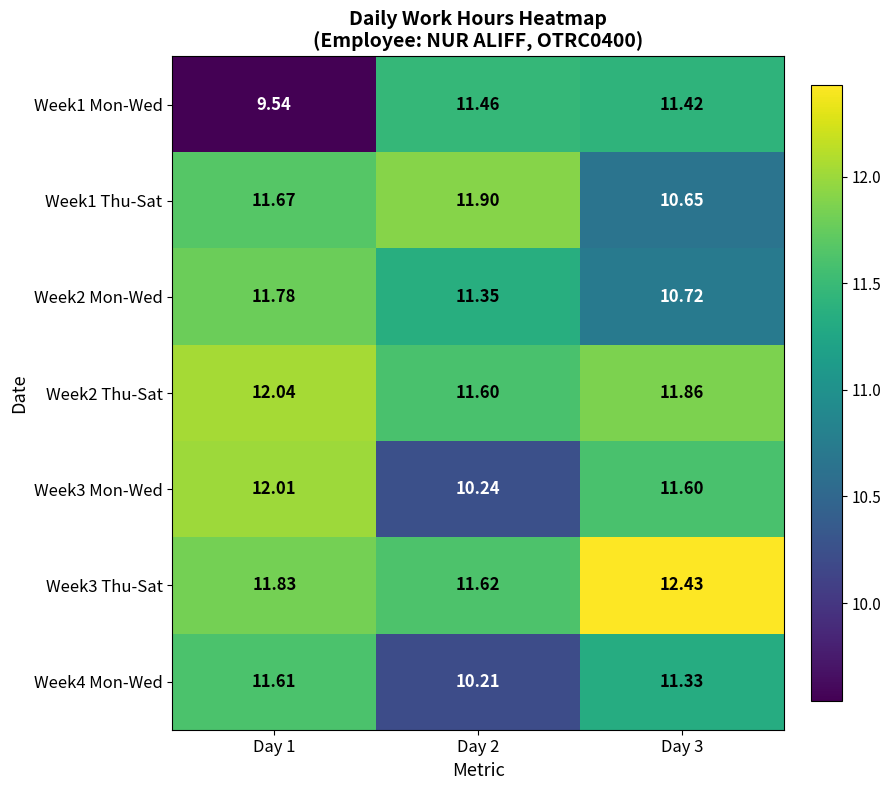

How many series are shown in this chart?

7